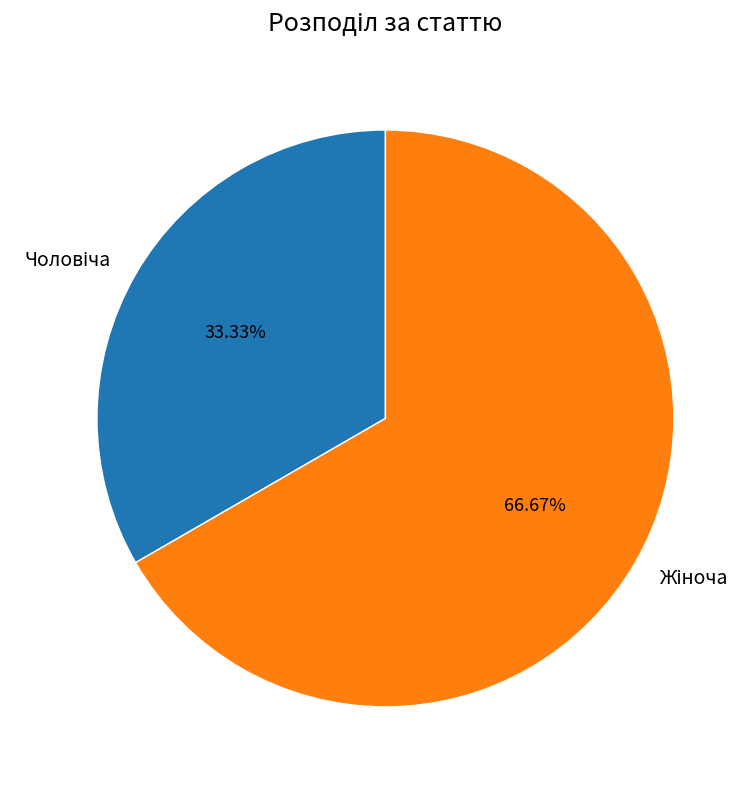

How many slices are in this pie chart?

2